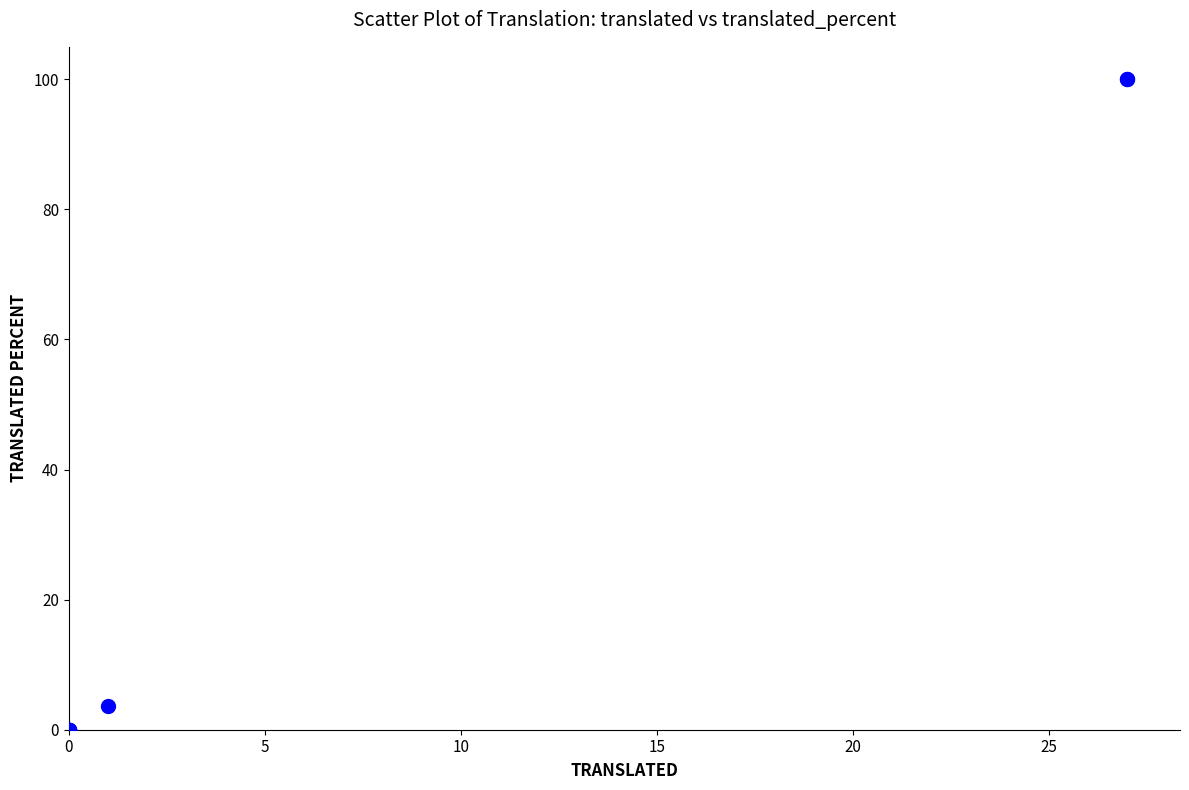

What Y value in the scatter plot is closest to 50?

3.7